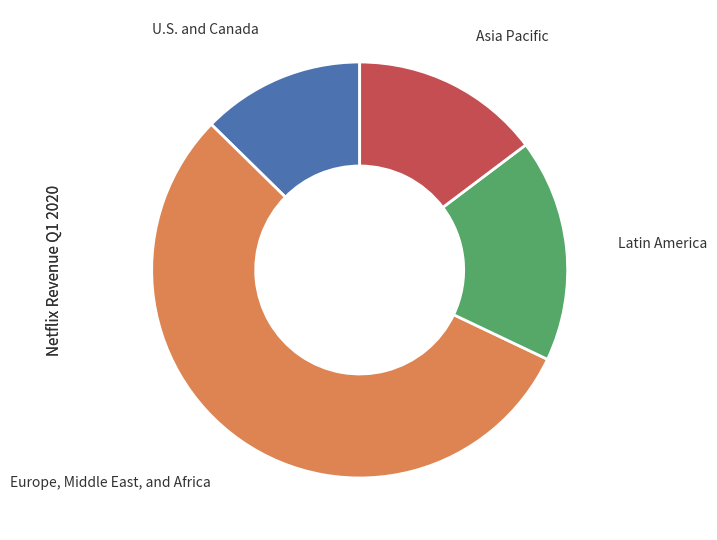

What is the smallest slice in the pie chart?

U.S. and Canada